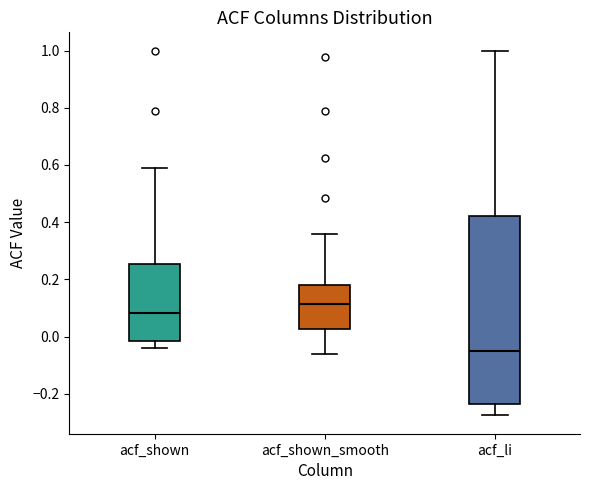

Reading left to right, transcribe this box plot: for each box, give where its median line is, the range the box spans, and where its two whiskers end, as read against the y-axis. The values are not printed on the chart, so give them approximately, as read against the axis.

acf_shown: median 0.08, box -0.02 to 0.26, whiskers -0.04 to 0.60
acf_shown_smooth: median 0.12, box 0.02 to 0.18, whiskers -0.06 to 0.36
acf_li: median -0.06, box -0.24 to 0.42, whiskers -0.28 to 1.00